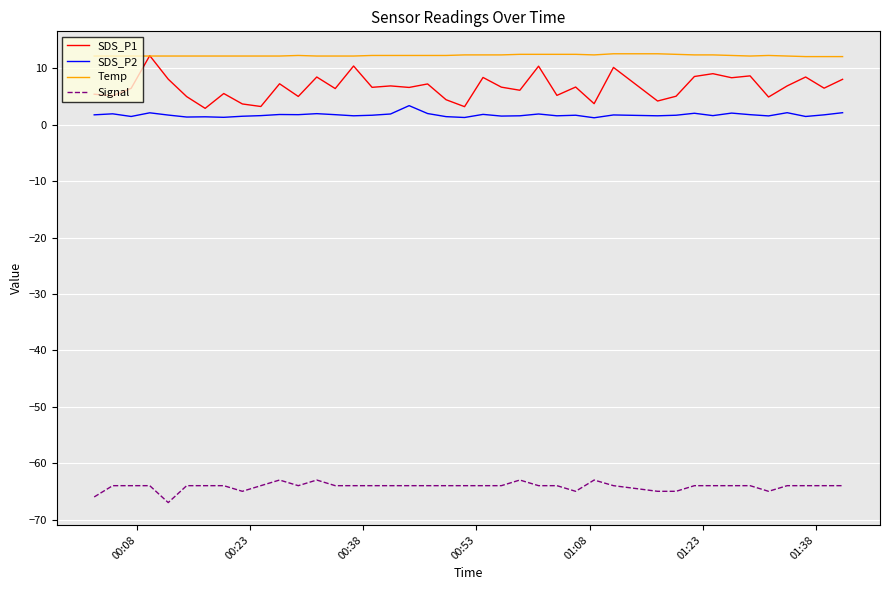

What is the difference between the second highest and second lowest values in the Signal series?

3.0